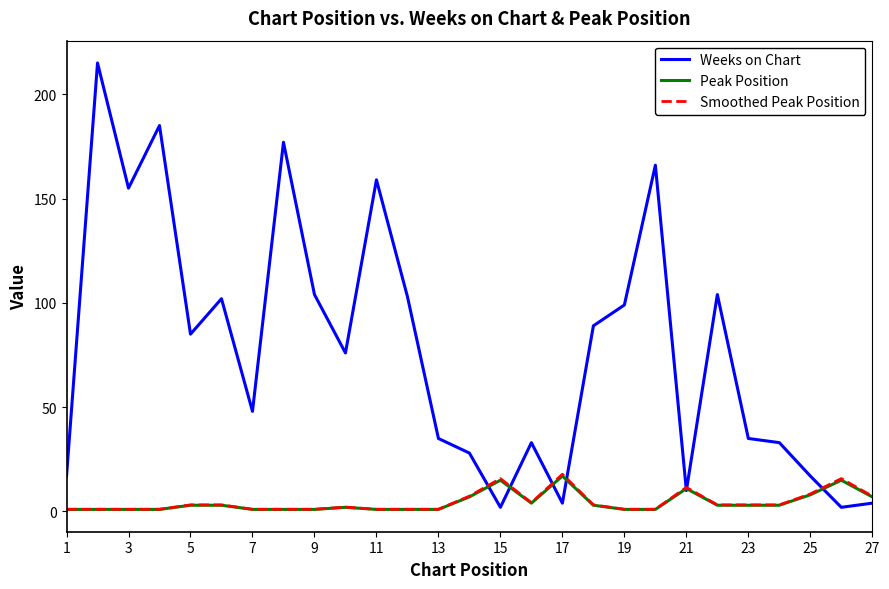

How many lines are shown in the chart?

3